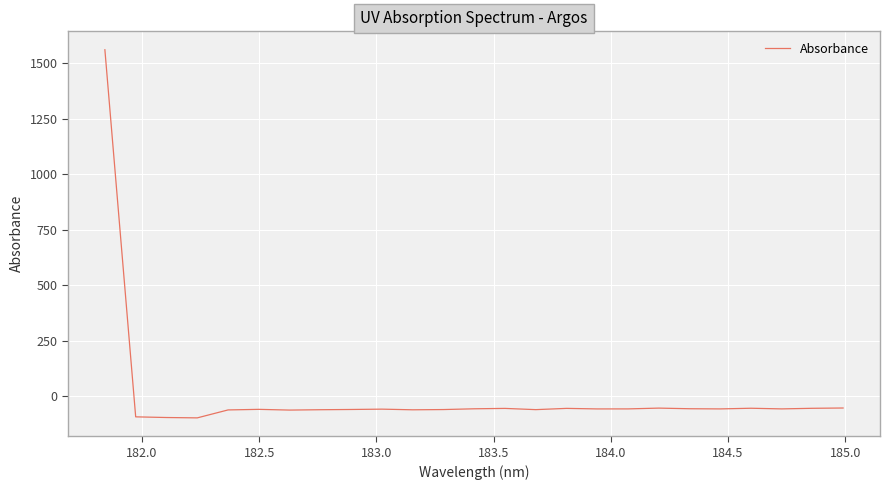

What is the difference between the maximum and minimum values?

1655.6